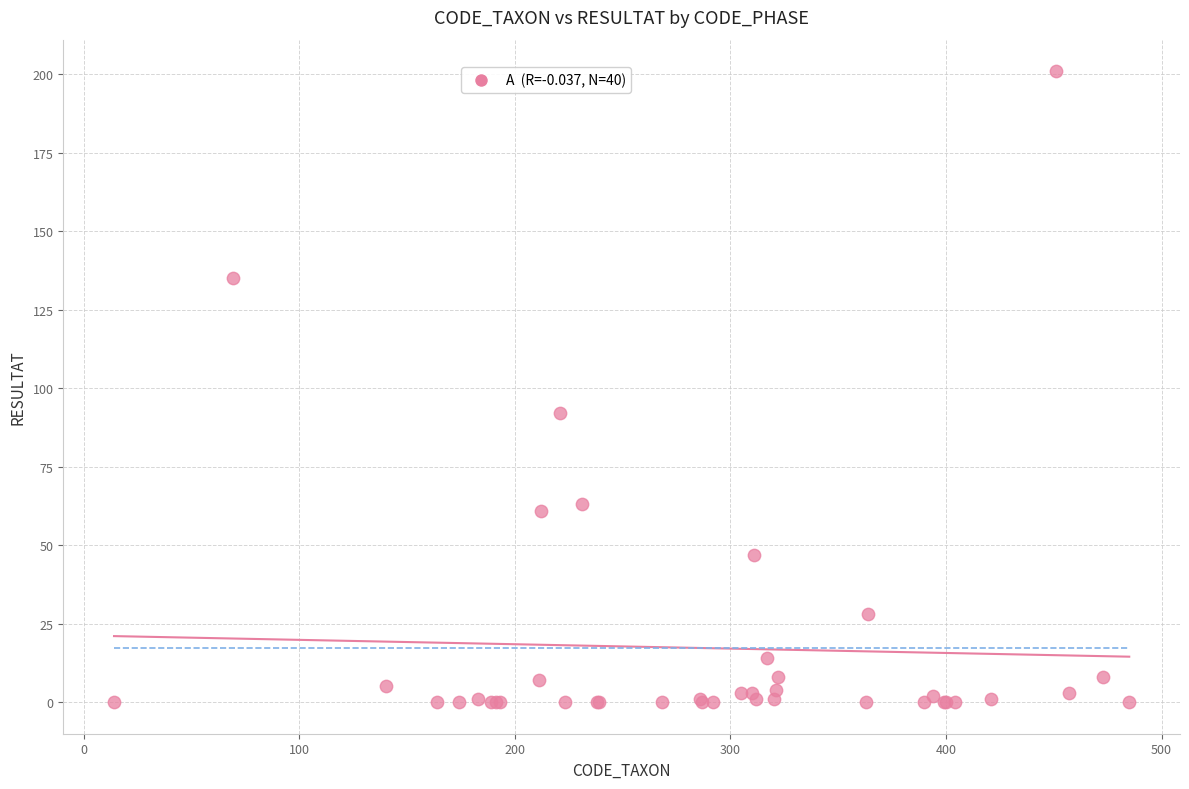

What Y value in the scatter plot is closest to 100?

92